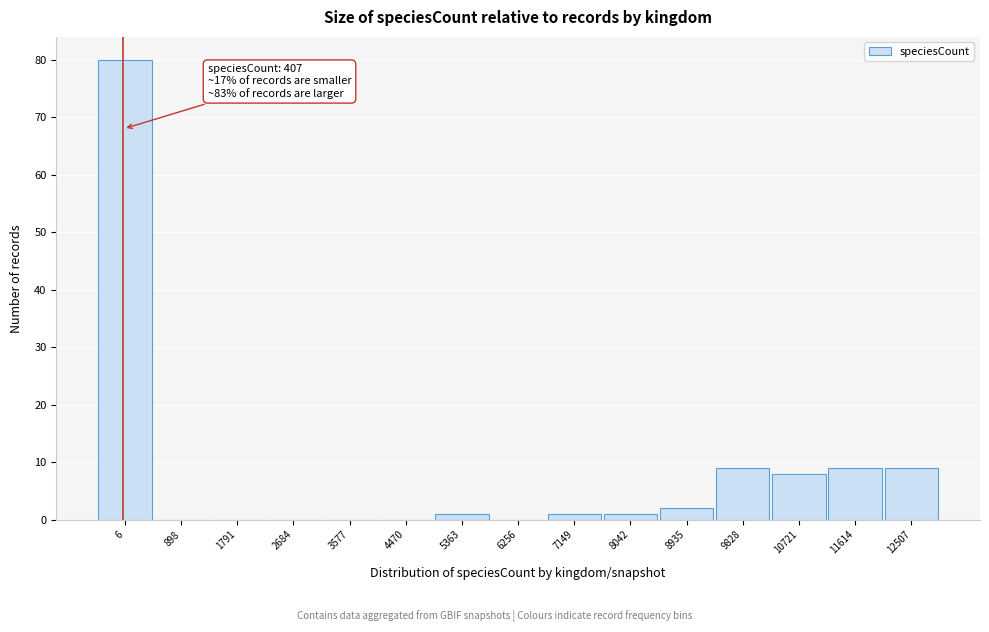

Reading left to right, what are all the values shown in this chart?

6=80	898=0	1791=0	2684=0	3577=0	4470=0	5363=1	6256=0	7149=1	8042=1	8935=2	9828=9	10721=8	11614=9	12507=9